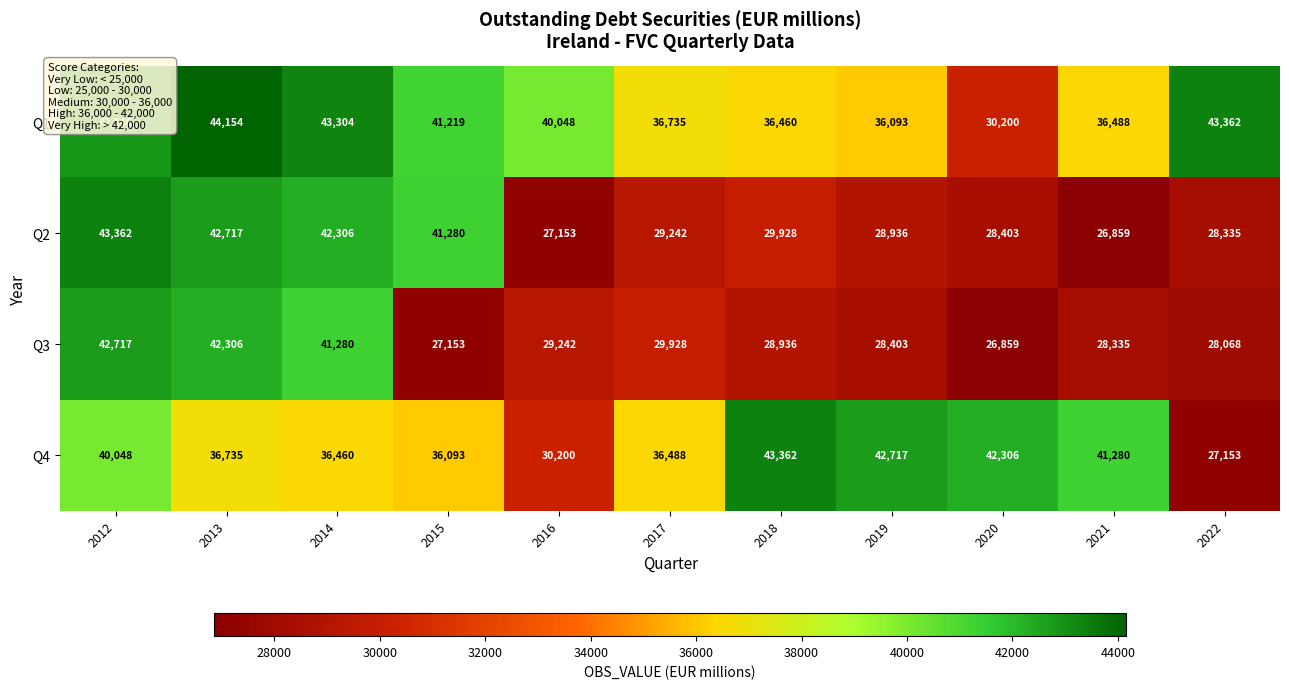

What is the approximate value of Q2 at 2017?

29242